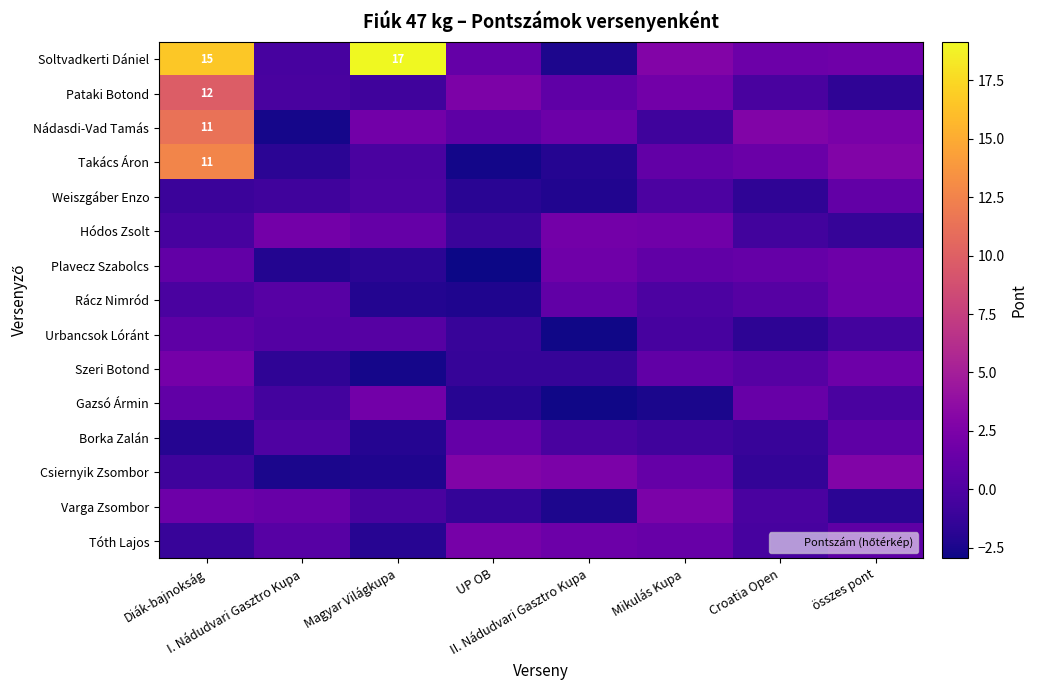

At which label does Takács Áron first exceed 1?

Diák-bajnokság